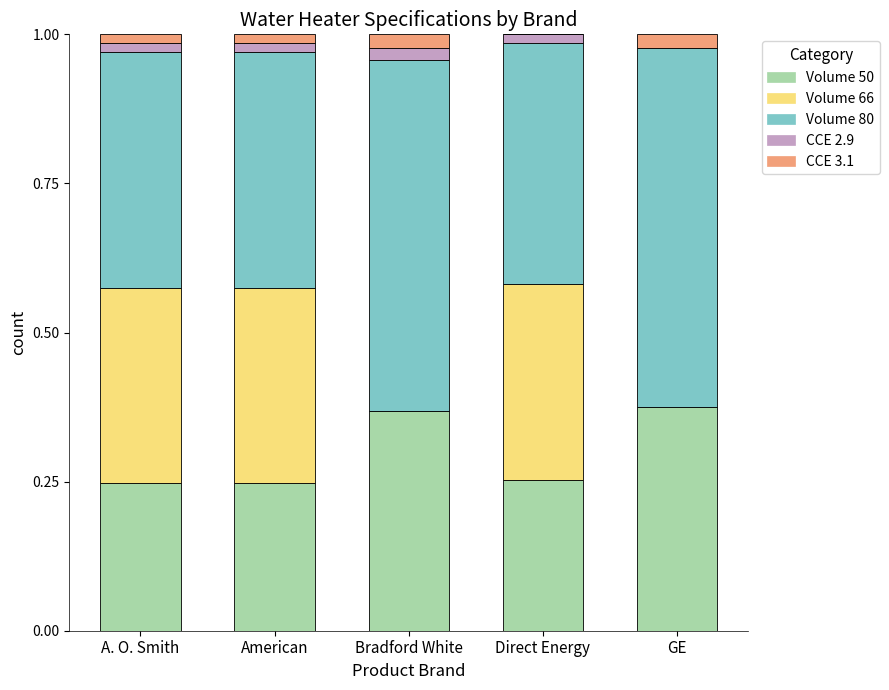

What is the total value across all series at GE?

1.0